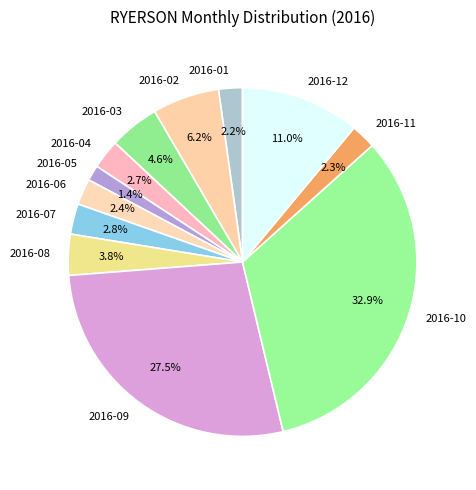

Is the sum of 2016-05 and 2016-10 greater than half?

No